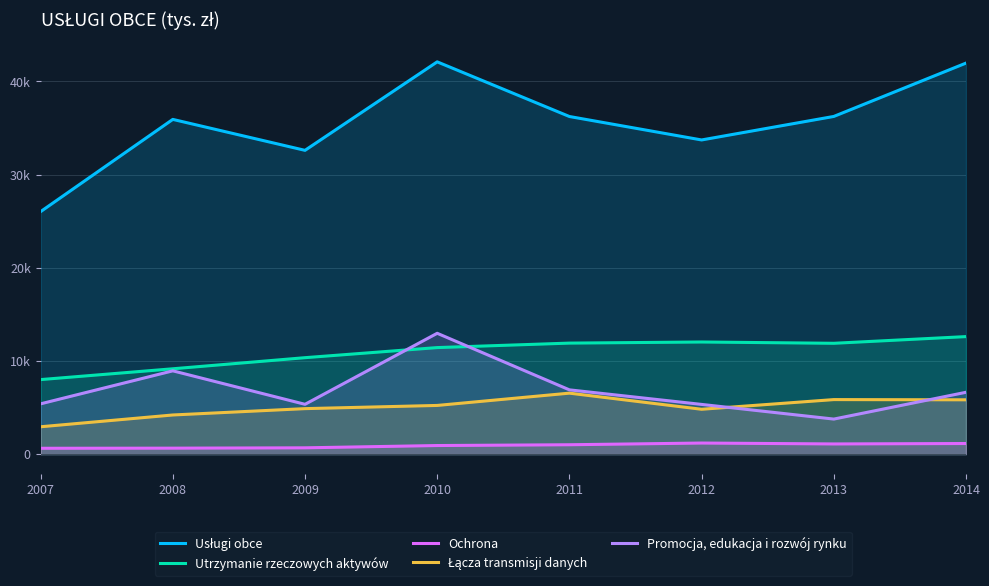

Between 2007 and 2008, which is larger?

2008